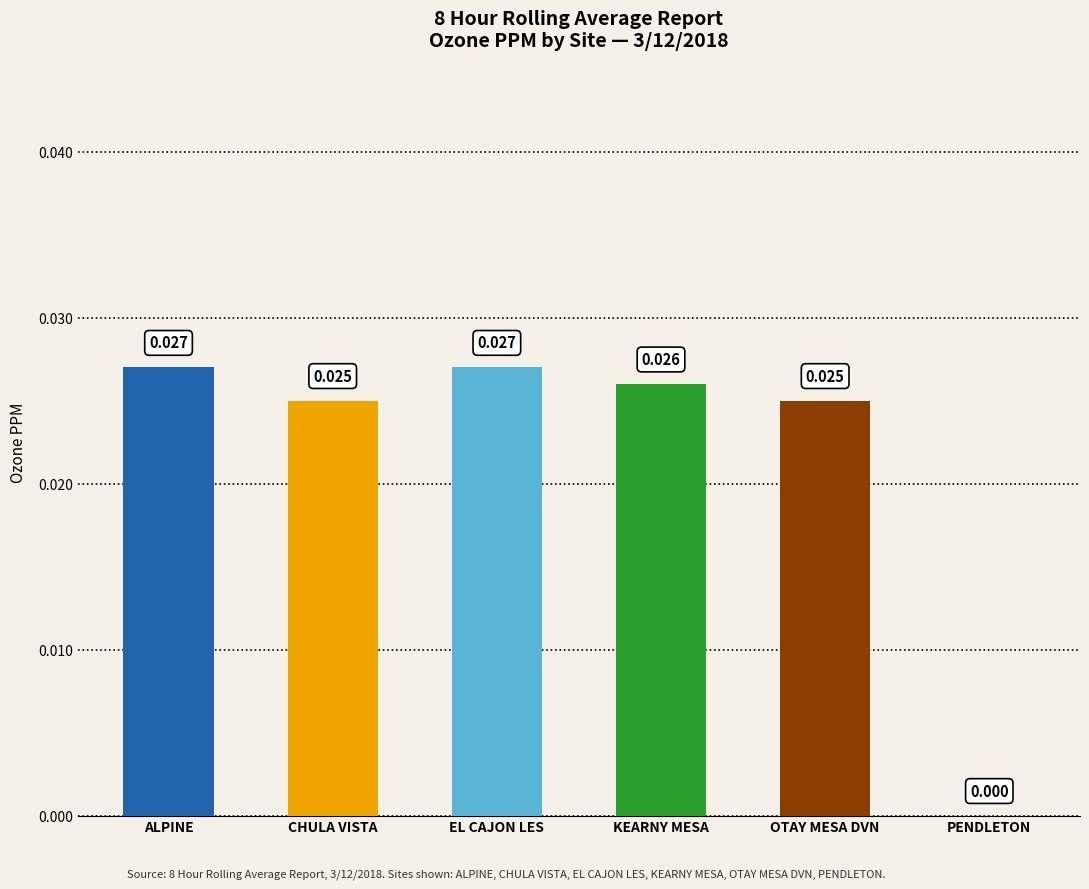

At which label is the value closest to 0?

PENDLETON